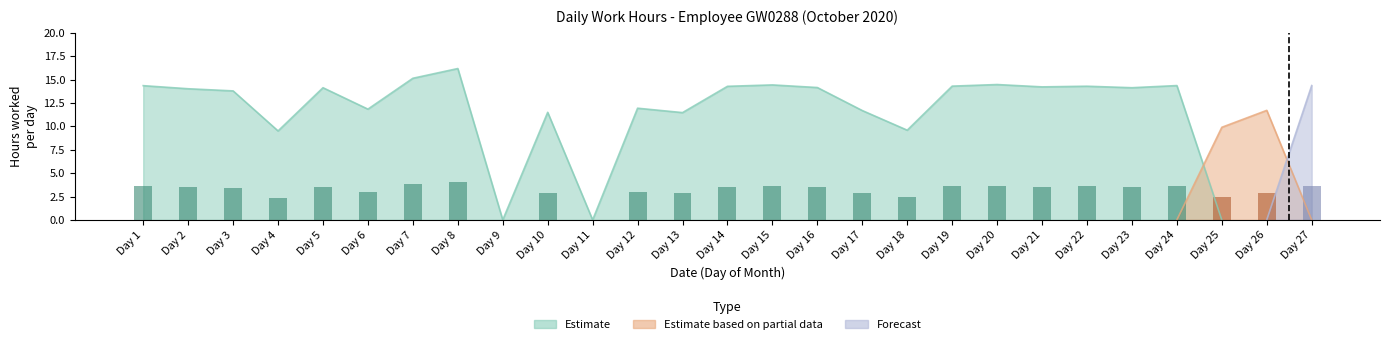

Which series has the largest total across all categories?

Estimate